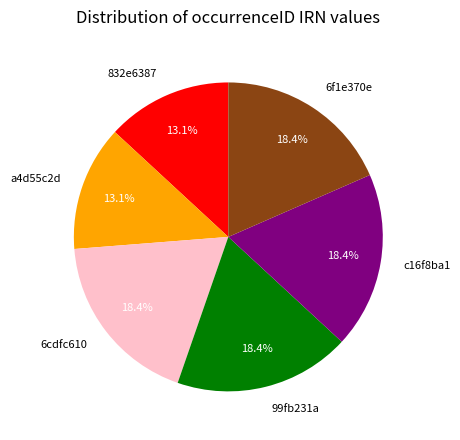

Is there a majority slice in this chart?

No